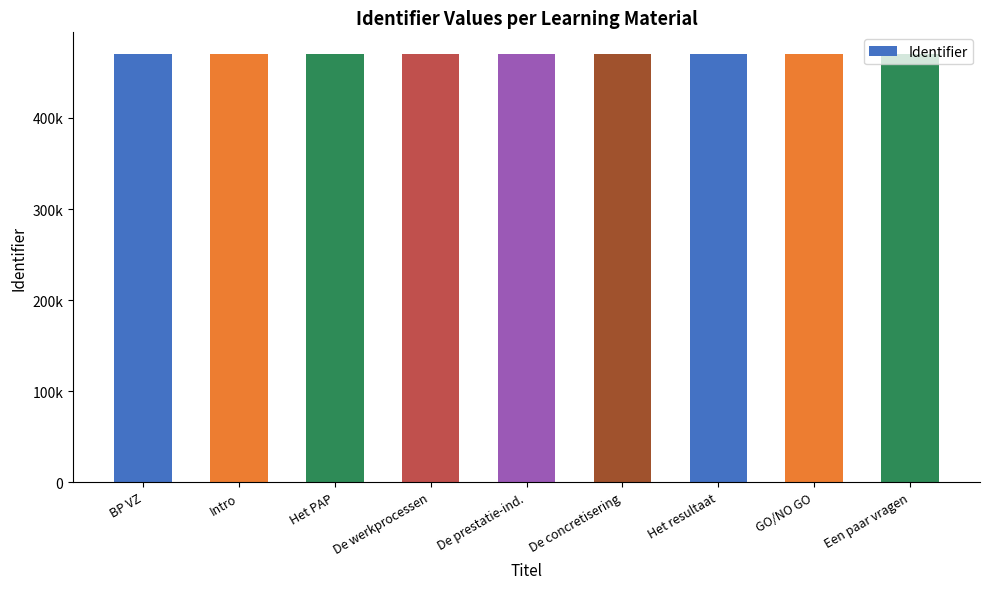

What is the label of the 3rd bar from the left?

Het PAP